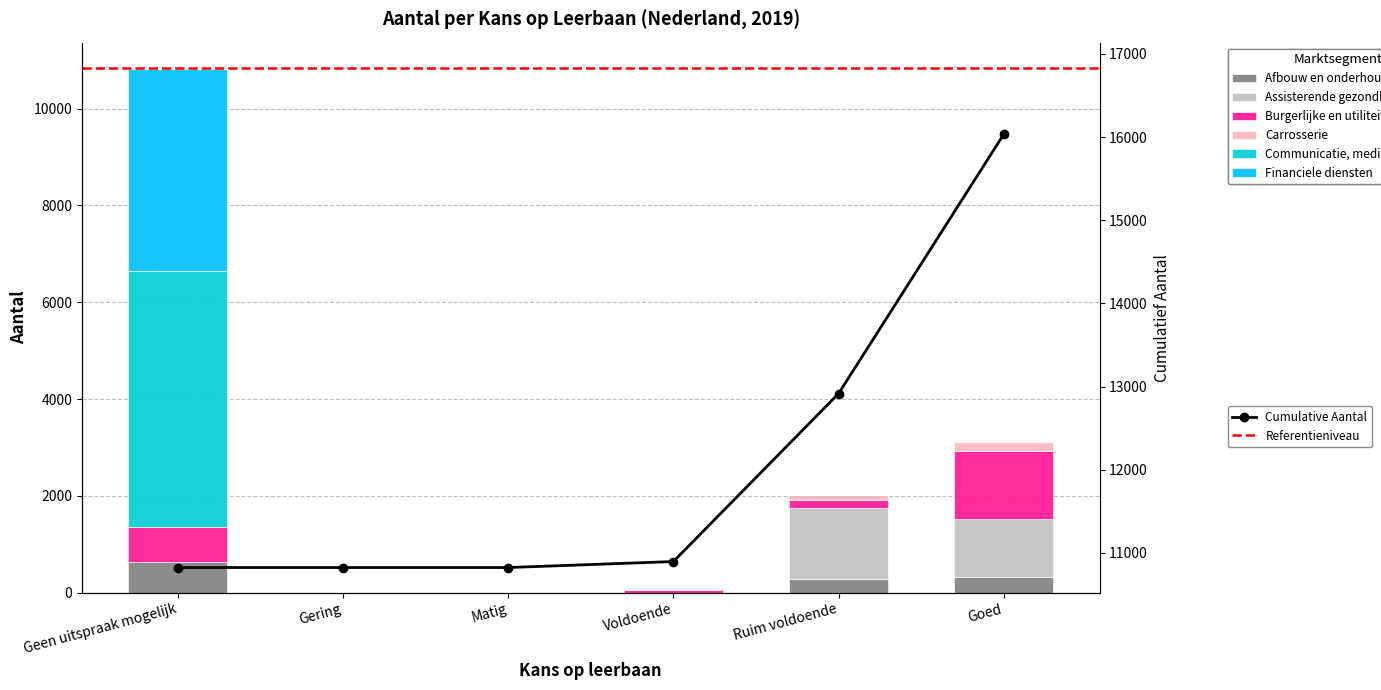

True or false: Assisterende gezondheidszorg has a value of 2415 at Ruim voldoende.

False